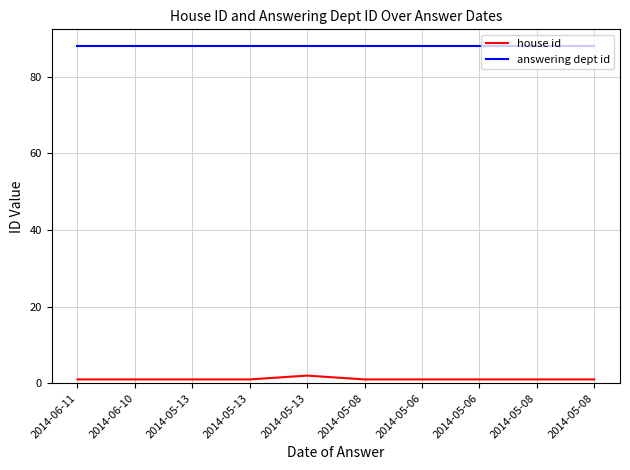

Which has a higher value, 2014-06-11 or 2014-06-10?

2014-06-11